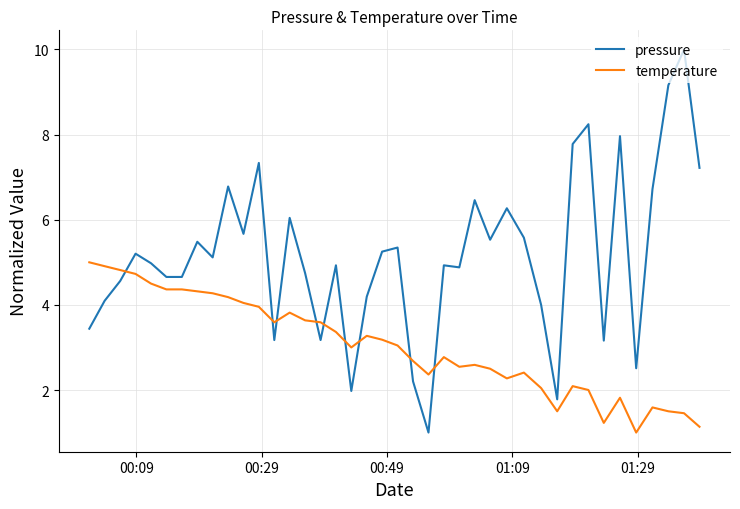

Is this an area chart (filled region under the line)?

No